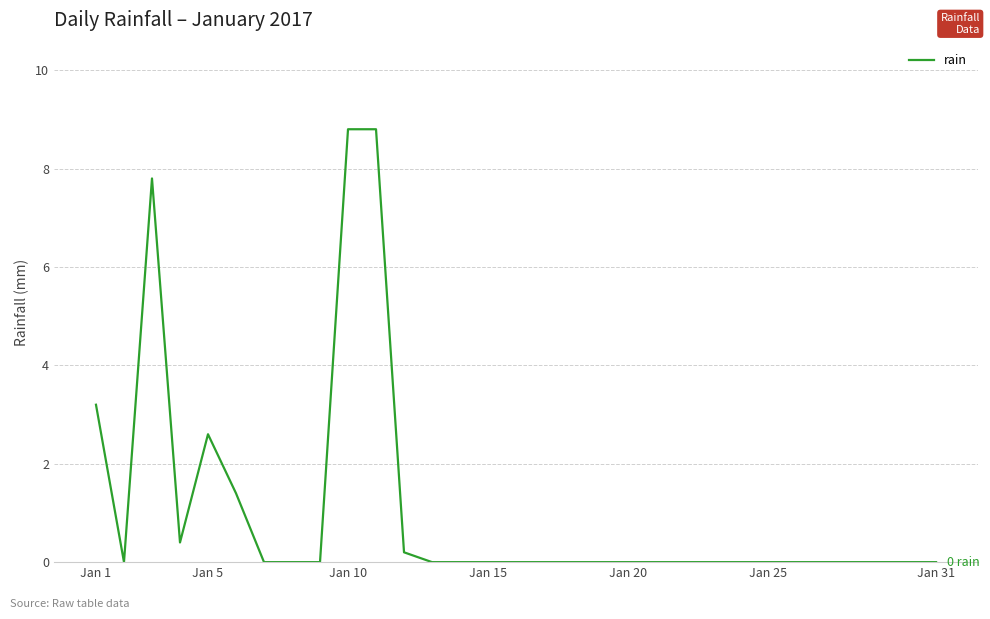

Reading left to right, what are all the values shown in this chart?

3.2	0.0	7.8	0.4	2.6	1.4	0.0	0.0	0.0	8.8	8.8	0.2	0.0	0.0	0.0	0.0	0.0	0.0	0.0	0.0	0.0	0.0	0.0	0.0	0.0	0.0	0.0	0.0	0.0	0.0	0.0